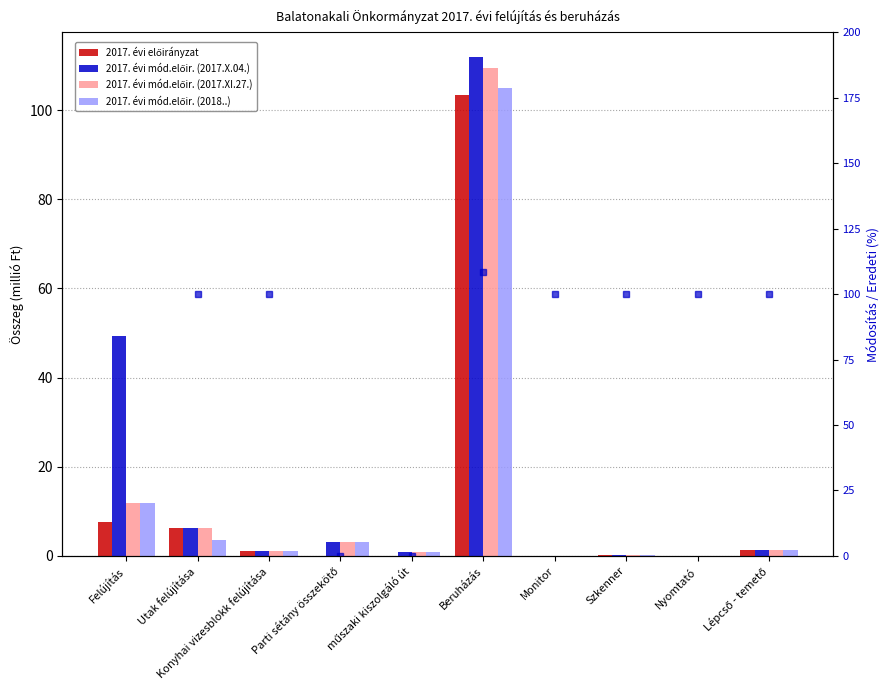

What is the difference between the 2017. évi előirányzat values at Felújítás and Monitor?

7.5